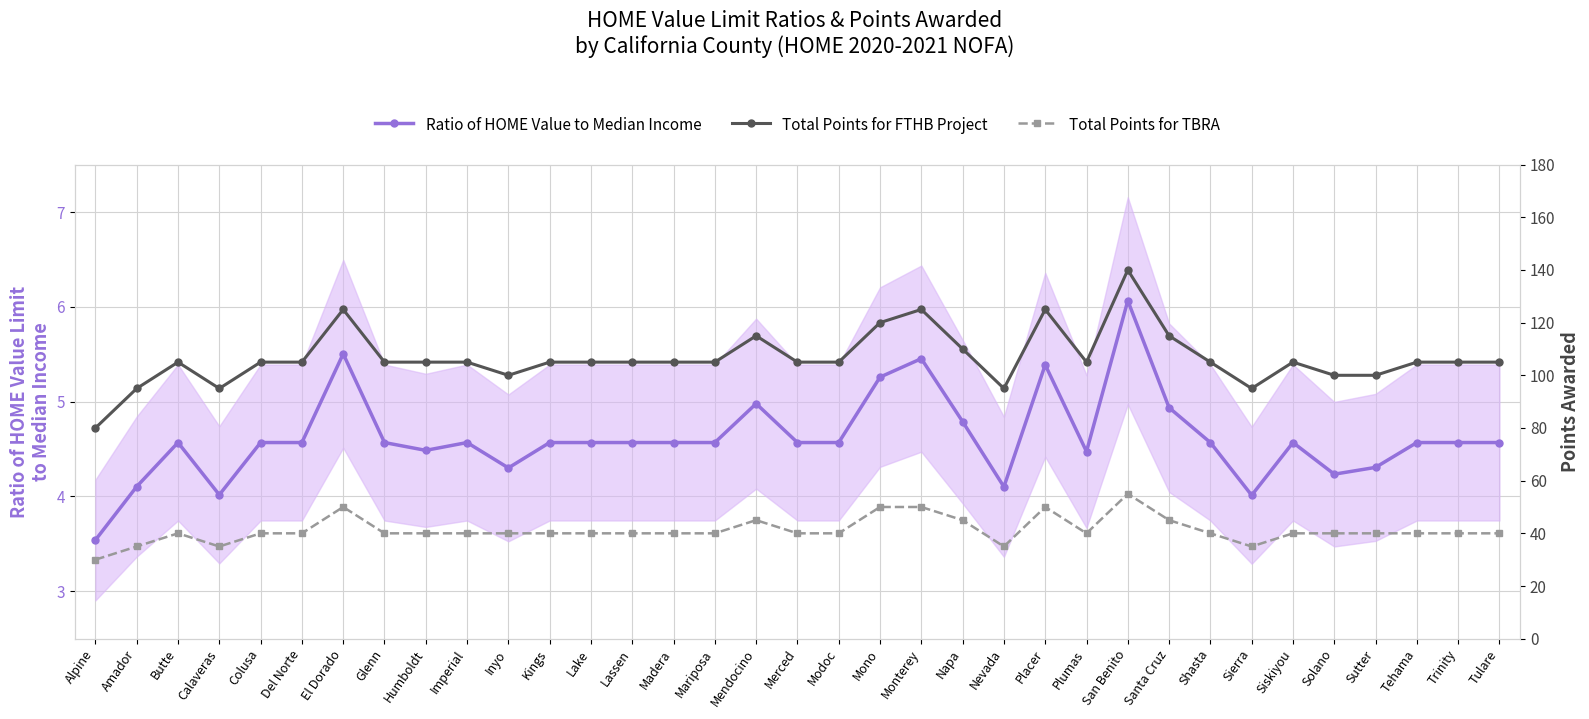

What is the smallest value displayed?

3.5